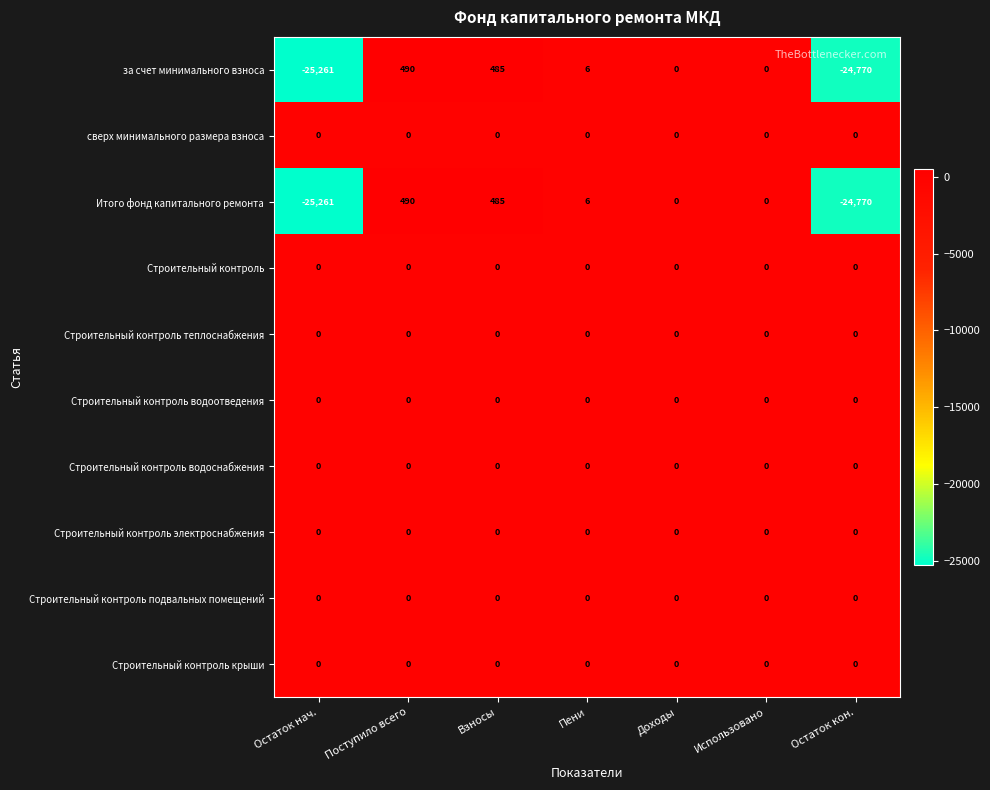

At which category does the chart reach its peak across all series?

Поступило всего